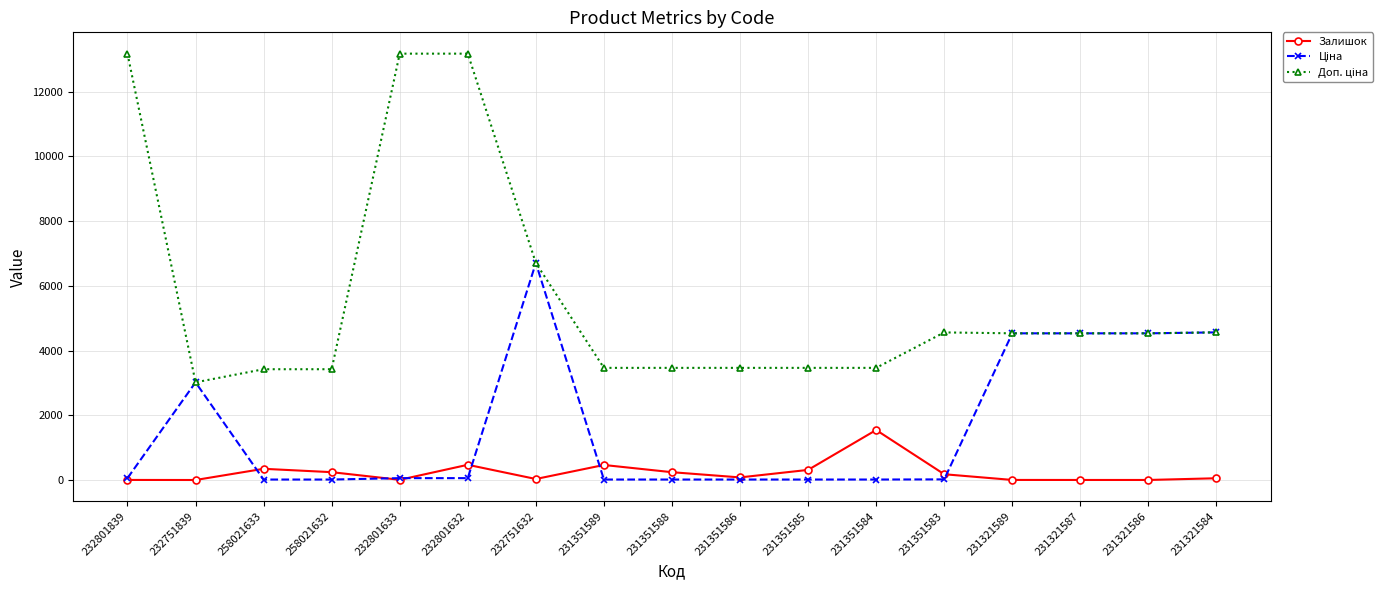

At which label does Залишок reach its peak?

231351584